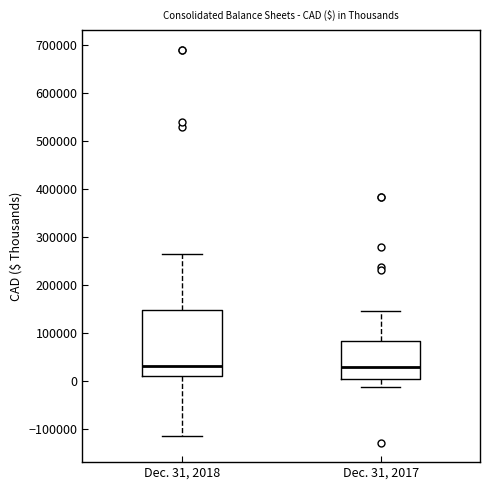

Reading left to right, transcribe this box plot: for each box, give where its median line is, the range the box spans, and where its two whiskers end, as read against the y-axis. The values are not printed on the chart, so give them approximately, as read against the axis.

Dec. 31, 2018: median 30000, box 10000 to 150000, whiskers -110000 to 270000
Dec. 31, 2017: median 30000, box 10000 to 80000, whiskers -10000 to 150000